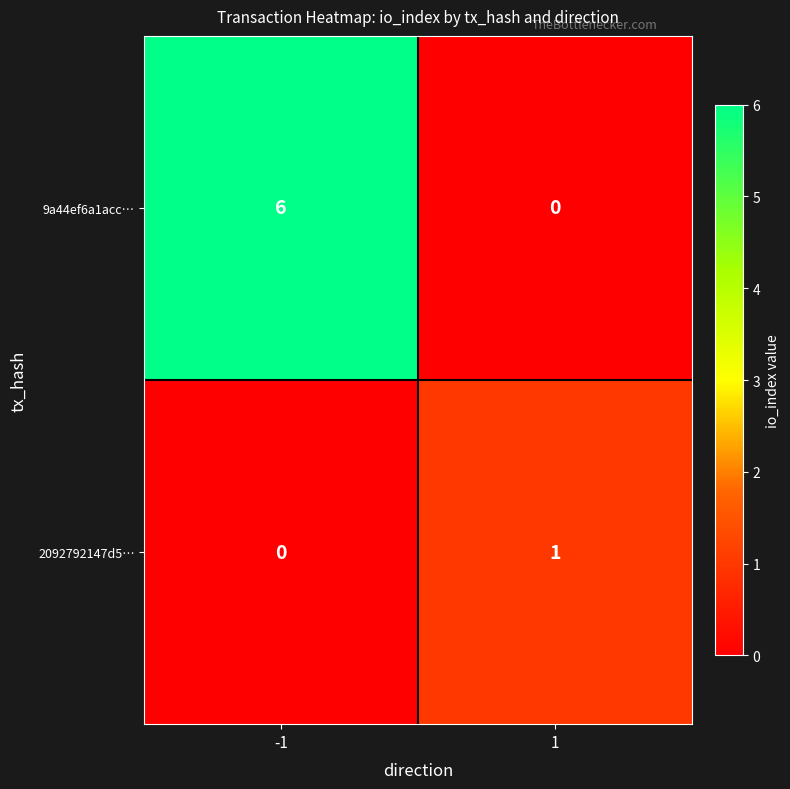

What is the highest value of the 9a44ef6a1acc… series?

6